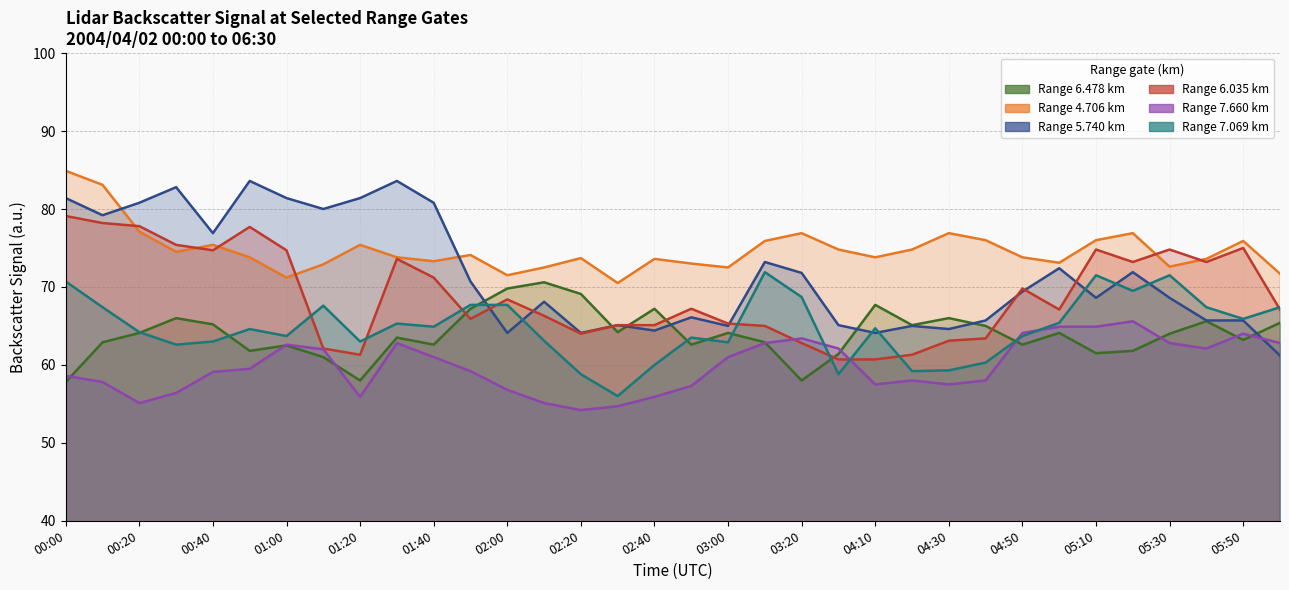

Between 00:20 and 02:50, which series saw the biggest shift?

5.740